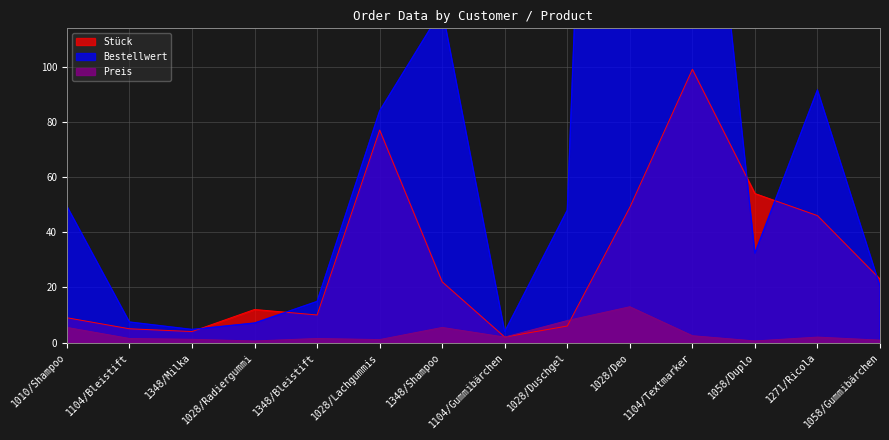

After their last crossing, which series has the higher values: Preis or Stück?

Stück